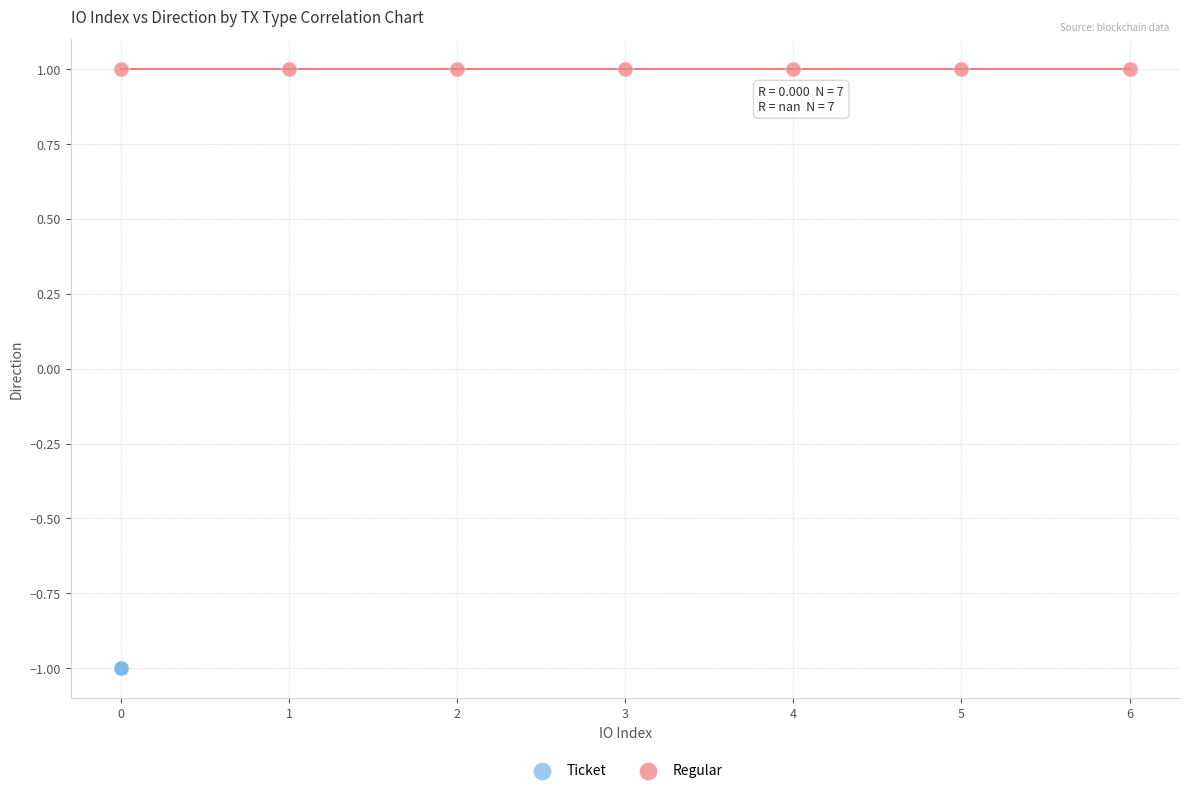

Which series contains the highest Y value?

Regular